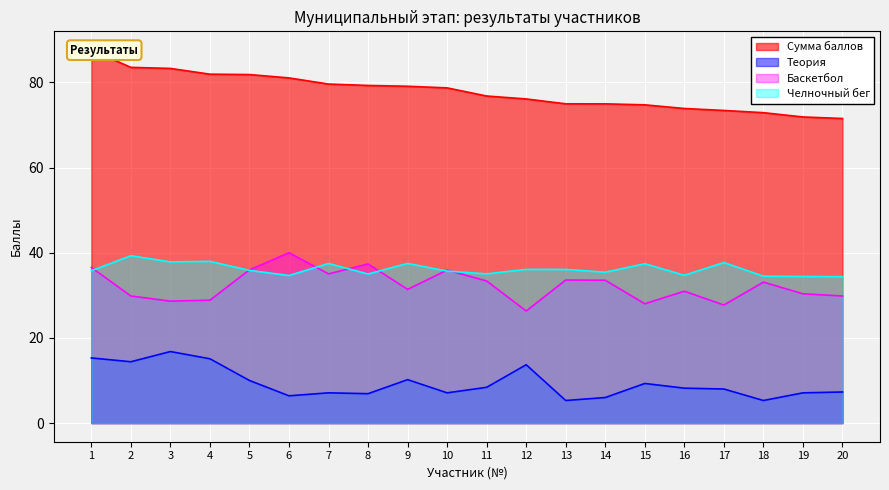

Reading right to left, list all the values displayed in this chart.

Сумма баллов: 20=71.5	19=71.9	18=72.9	17=73.4	16=73.9	15=74.7	14=75.0	13=75.0	12=76.1	11=76.8	10=78.7	9=79.1	8=79.3	7=79.6	6=81.1	5=81.8	4=81.9	3=83.3	2=83.5	1=87.6
Теория: 20=7.3	19=7.1	18=5.3	17=8.0	16=8.2	15=9.3	14=6.0	13=5.3	12=13.7	11=8.4	10=7.1	9=10.2	8=6.9	7=7.1	6=6.4	5=10.0	4=15.1	3=16.8	2=14.4	1=15.3
Баскетбол: 20=29.9	19=30.4	18=33.1	17=27.7	16=31.0	15=28.0	14=33.5	13=33.6	12=26.3	11=33.4	10=35.9	9=31.4	8=37.4	7=35.0	6=40.0	5=36.0	4=28.9	3=28.6	2=29.8	1=36.5
Челночный бег: 20=34.4	19=34.4	18=34.5	17=37.7	16=34.7	15=37.4	14=35.4	13=36.1	12=36.1	11=35.0	10=35.7	9=37.5	8=35.0	7=37.5	6=34.7	5=35.9	4=38.0	3=37.9	2=39.3	1=35.8